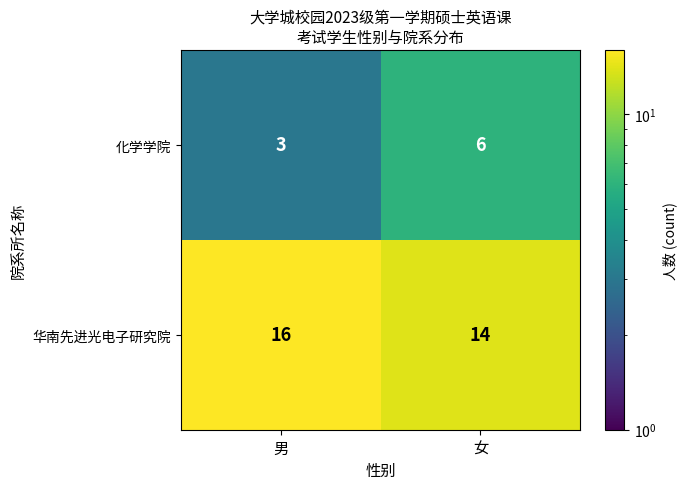

Which series has the largest total across all categories?

华南先进光电子研究院